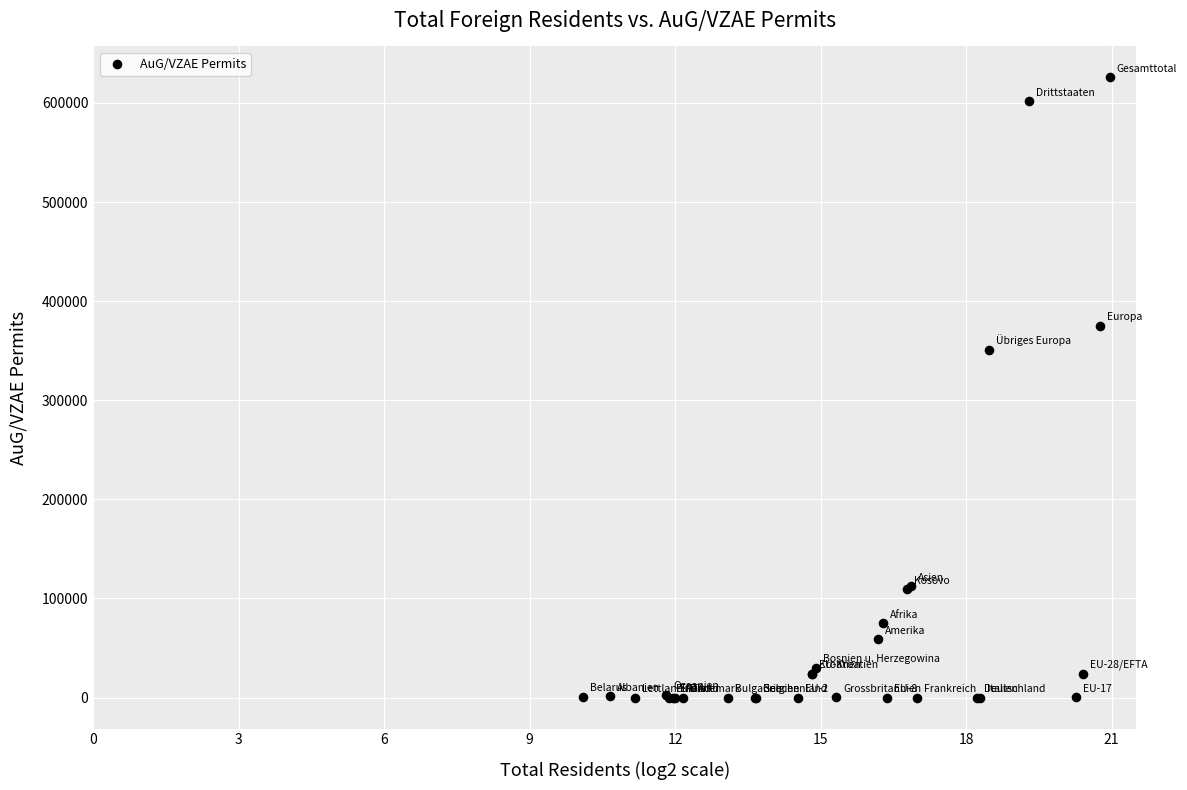

What Y value in the scatter plot is closest to 312889?

350874